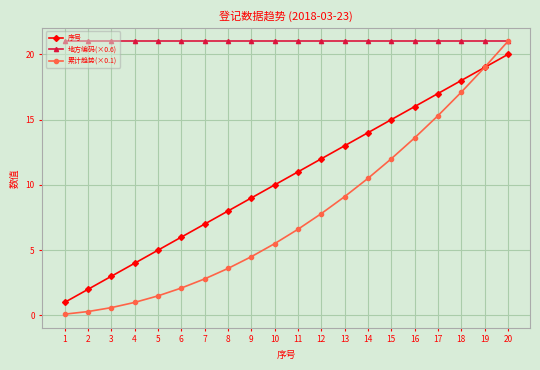

What is the difference between the second highest and minimum values in the 累计趋势(×0.1) series?

18.9